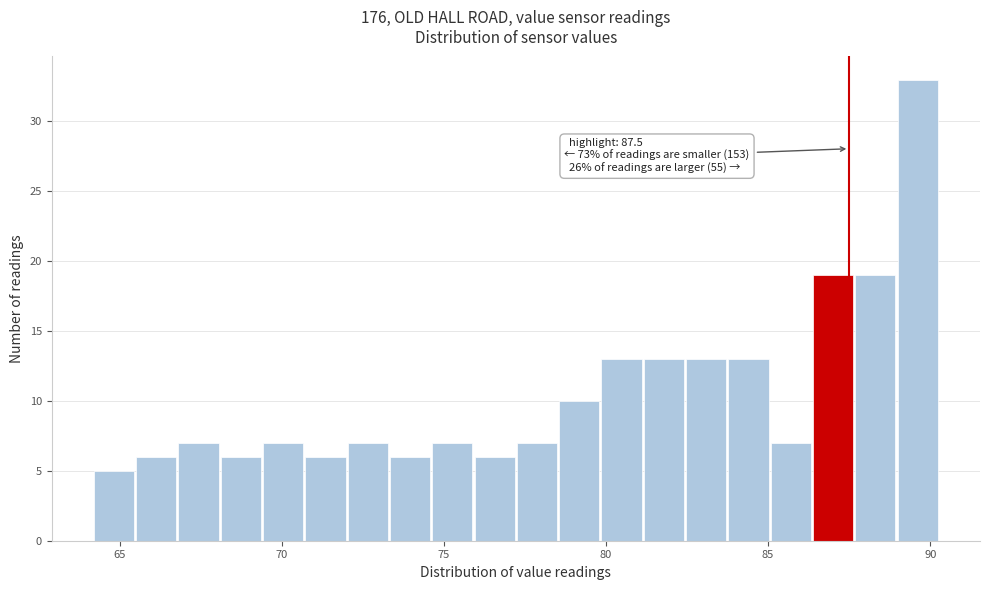

Around what value on the x-axis is the tallest bar? Give the approximate position of its centre, as read against the axis.

89.5